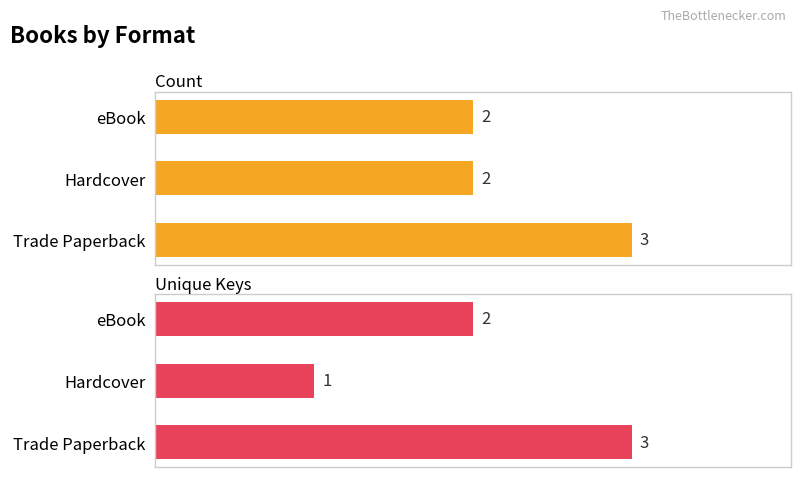

Rank the series by their average value, from highest to lowest.

Count, Unique Keys